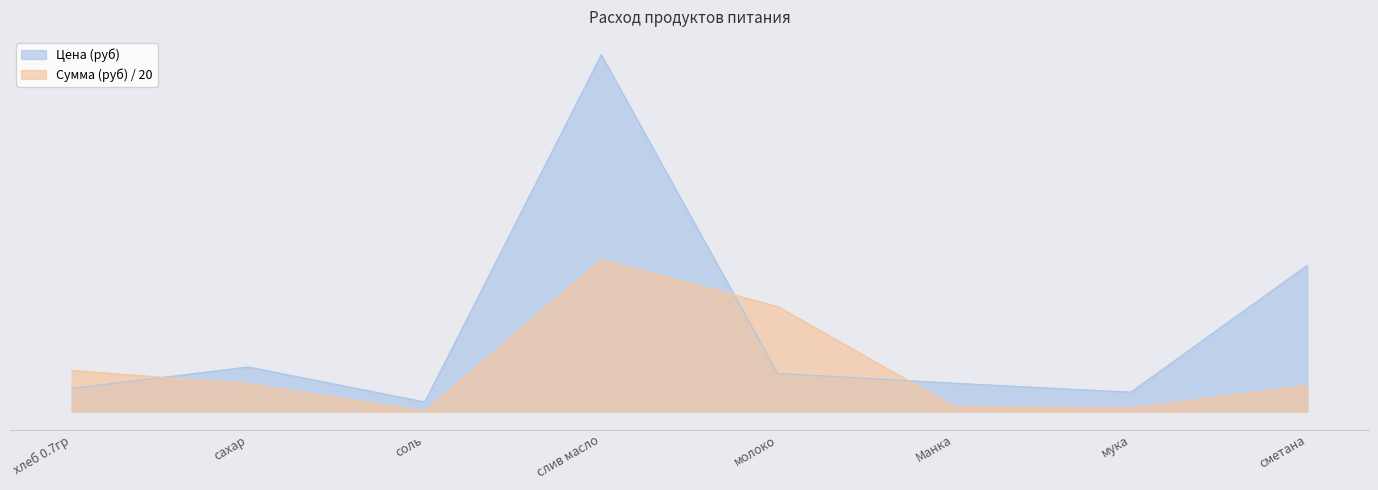

At which label does Цена (руб) reach its minimum?

соль